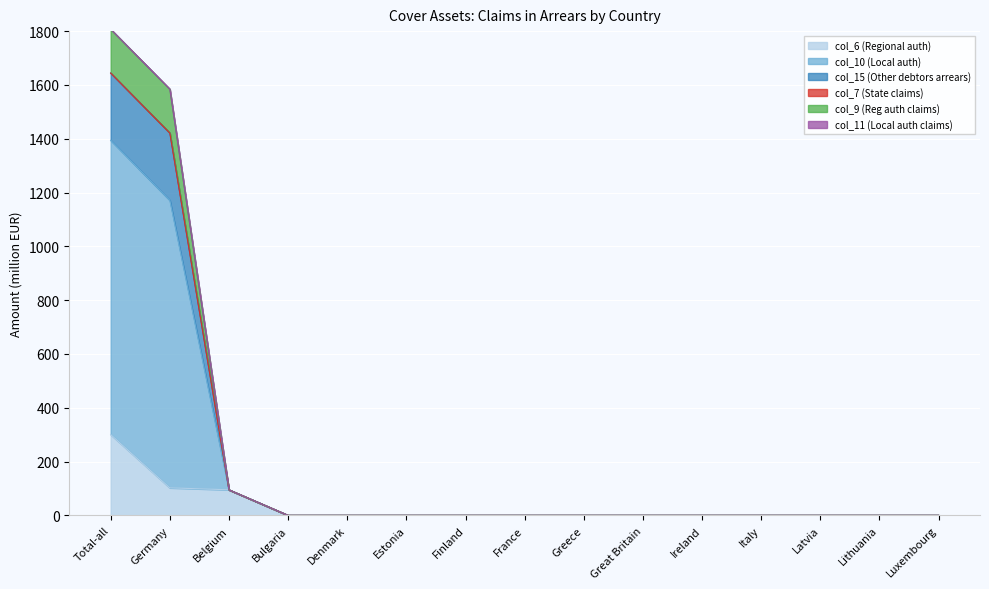

Where is col_9 (Reg auth claims) nearest to the value 822?

Germany